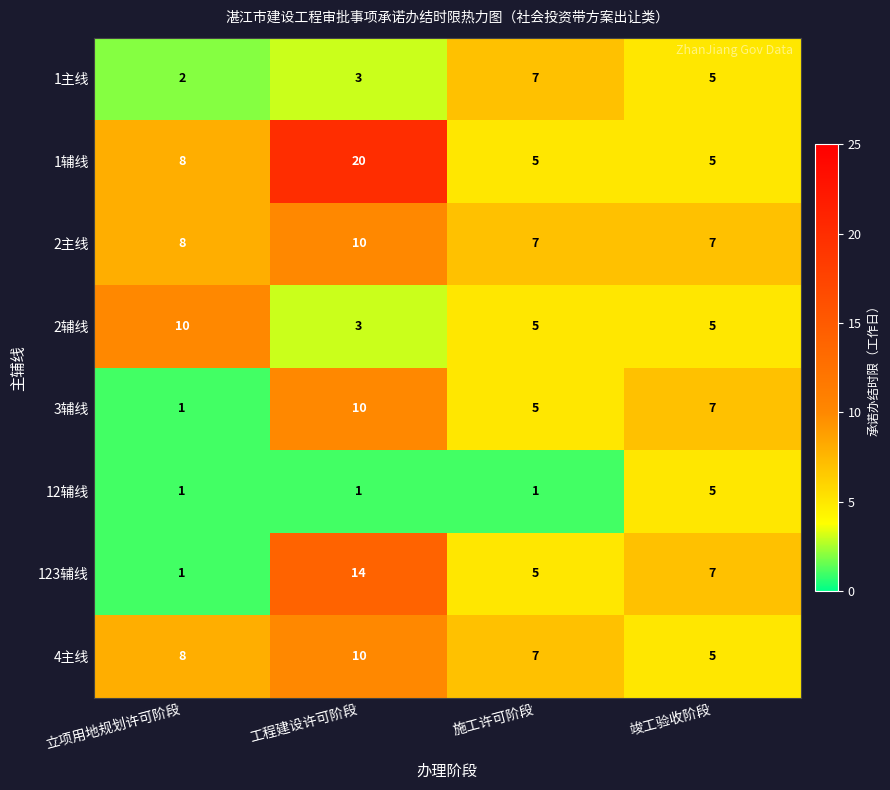

What is the maximum value for 2辅线?

10